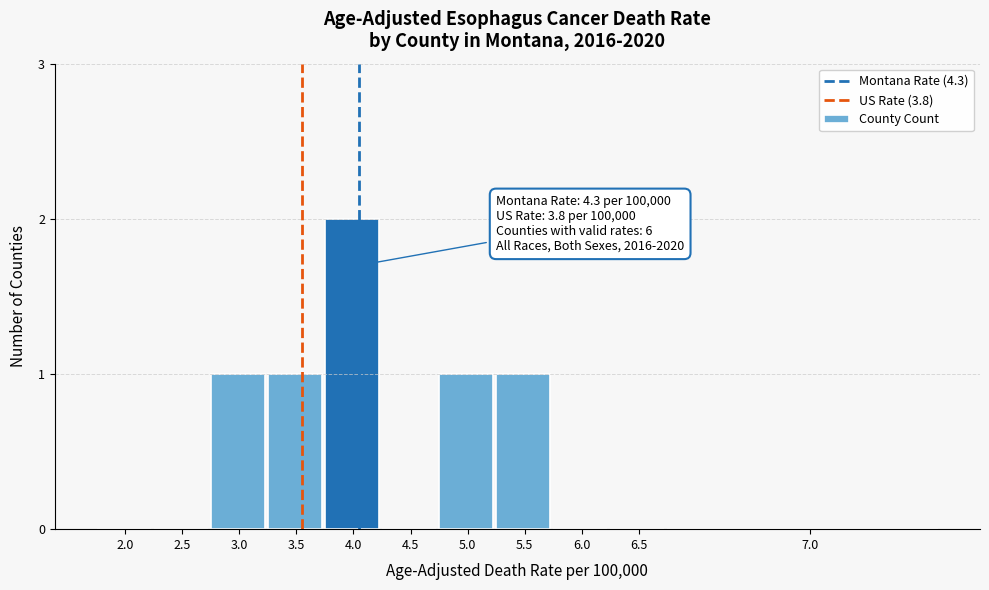

Reading right to left, extract all data points from this chart.

7.0=0	6.5=0	6.0=0	5.5=1	5.0=1	4.5=0	4.0=2	3.5=1	3.0=1	2.5=0	2.0=0